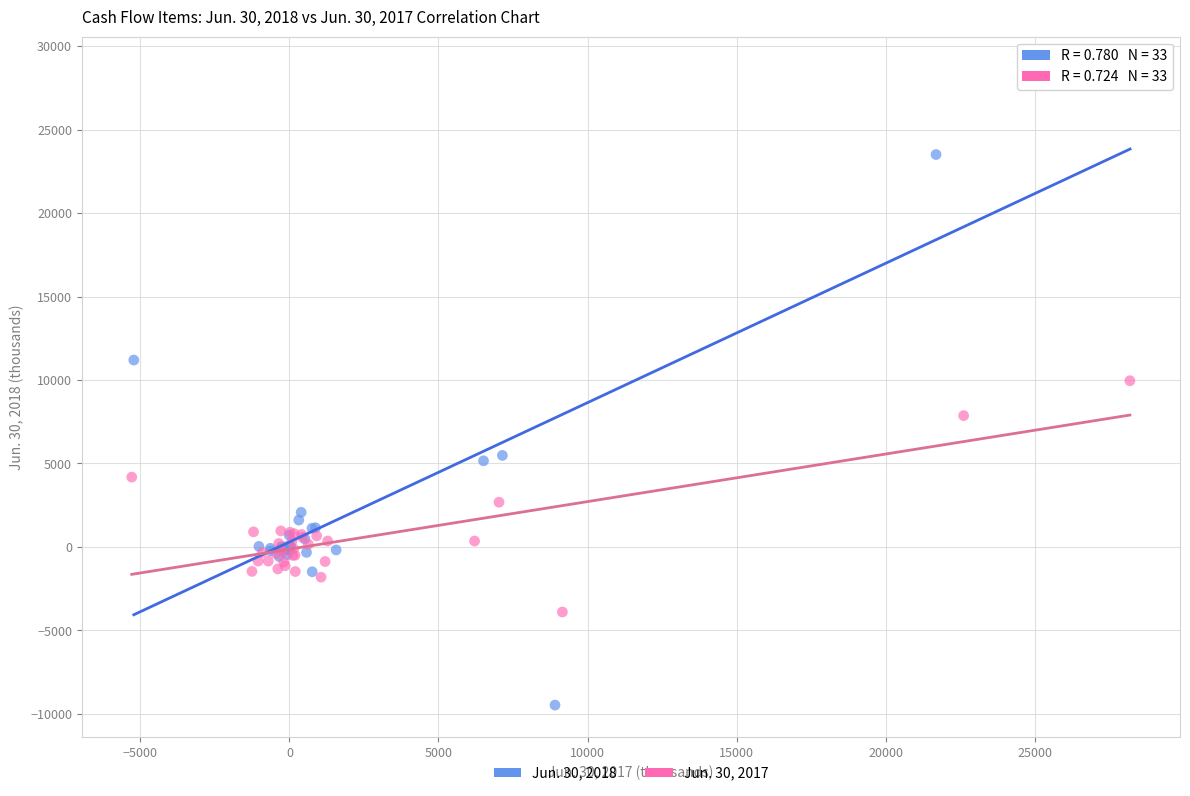

Which series has the largest Y range (max minus min)?

Jun. 30, 2018